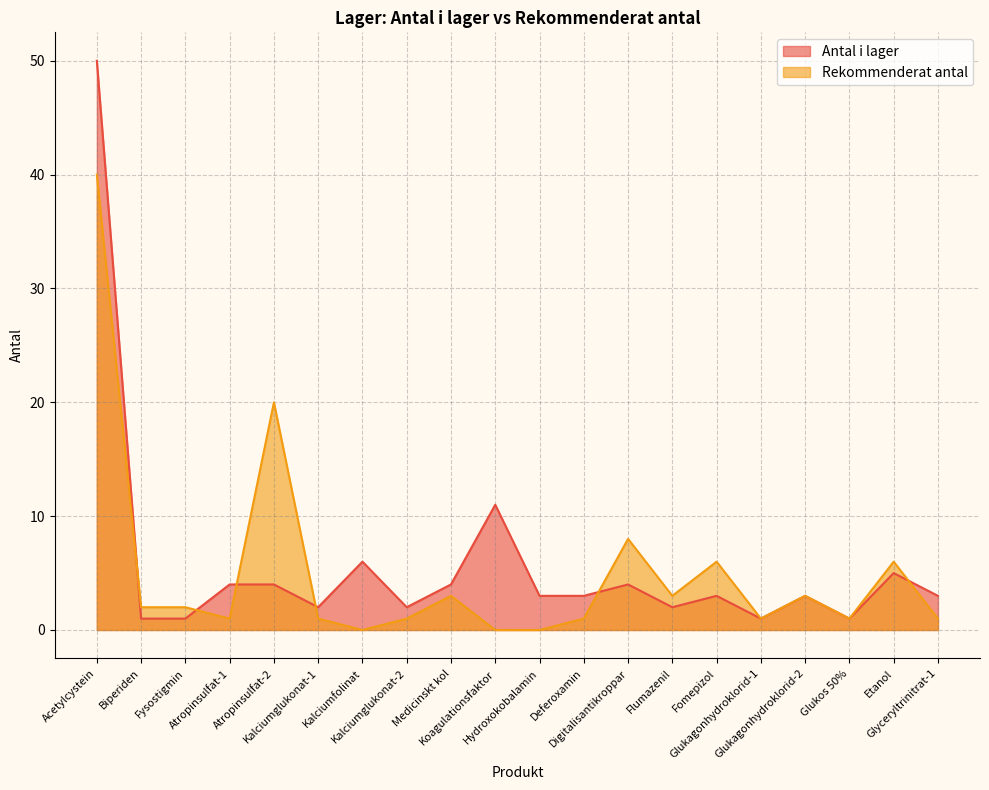

What position from the right is Flumazenil?

7